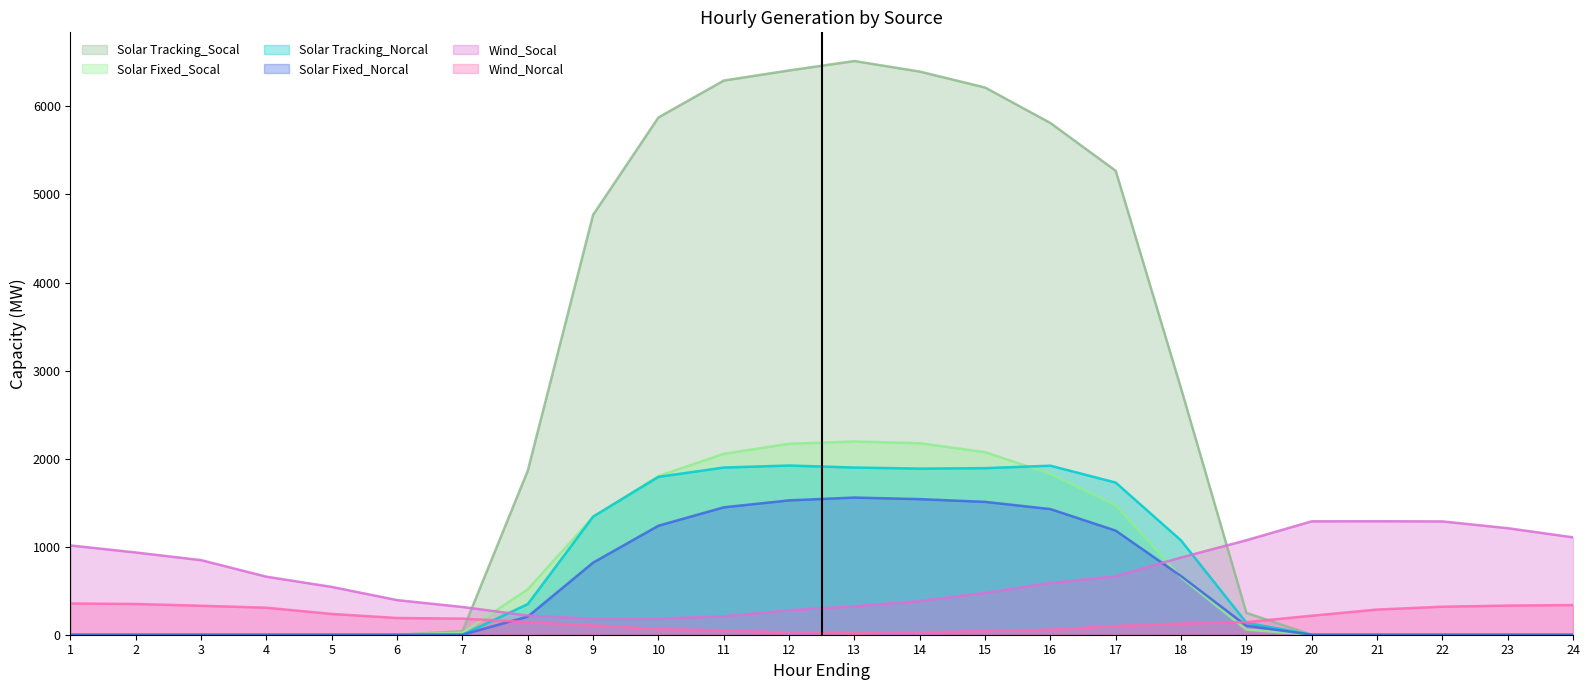

What are all the series names shown in the legend?

Solar Tracking_Socal, Solar Fixed_Socal, Solar Tracking_Norcal, Solar Fixed_Norcal, Wind_Socal, Wind_Norcal